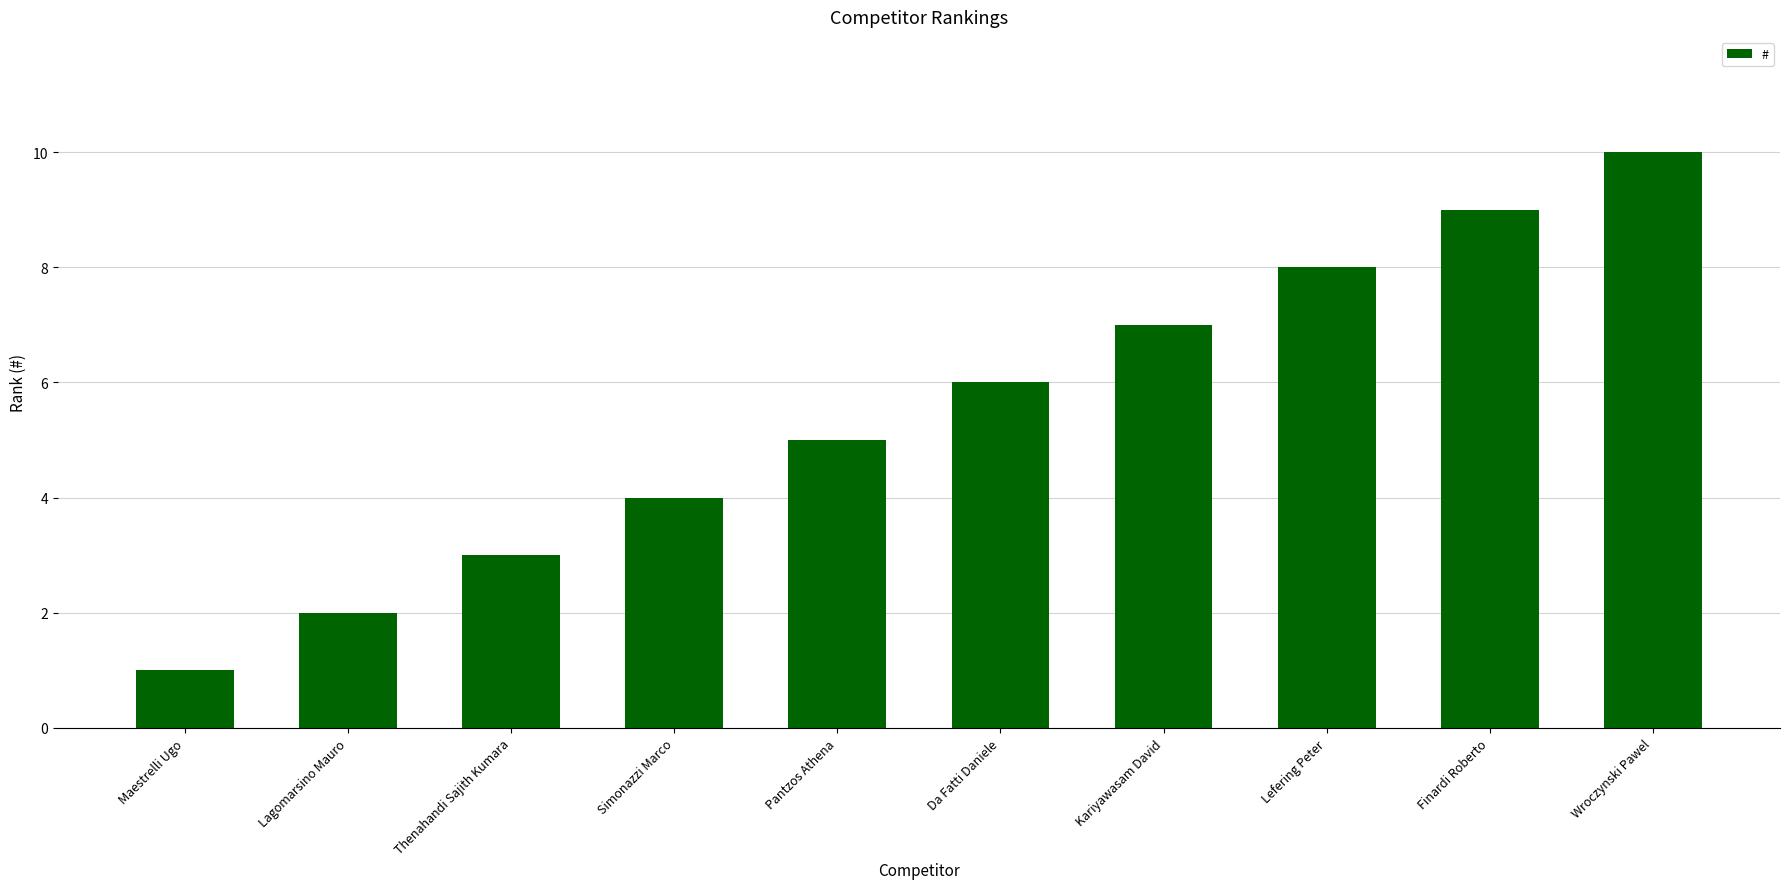

What is the value of the 6th bar from the left?

6